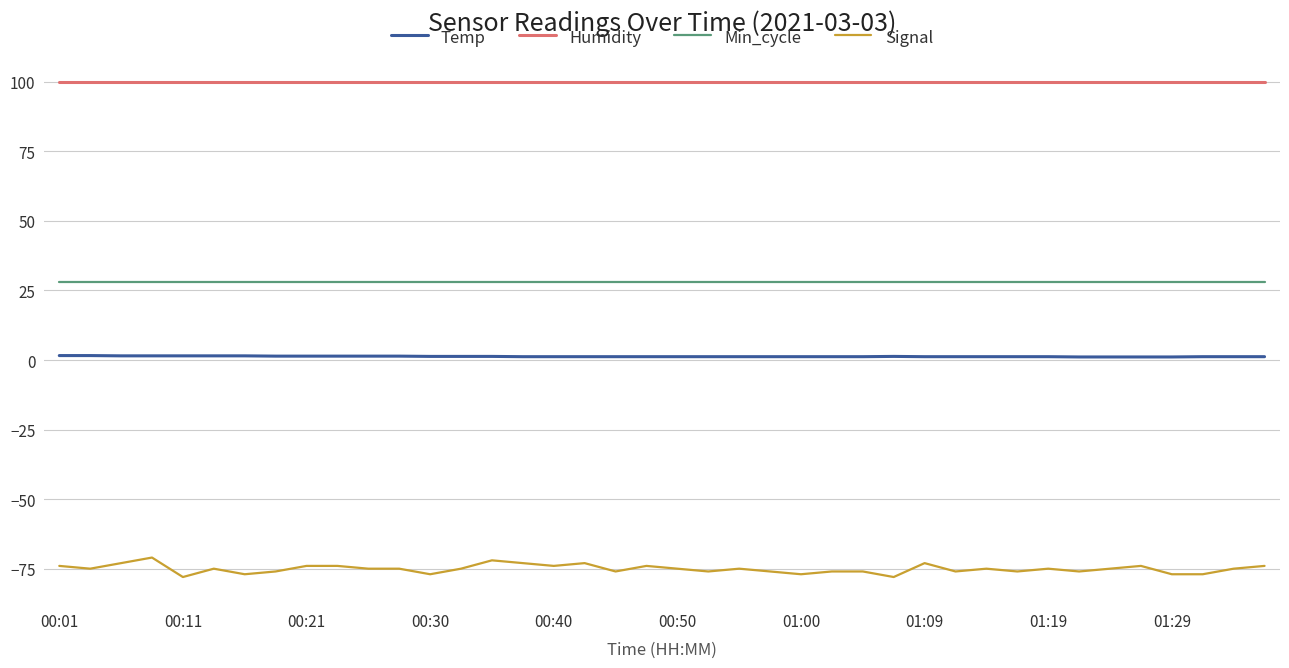

List the series in order of their overall mean, lowest first.

Signal, Temp, Min_cycle, Humidity